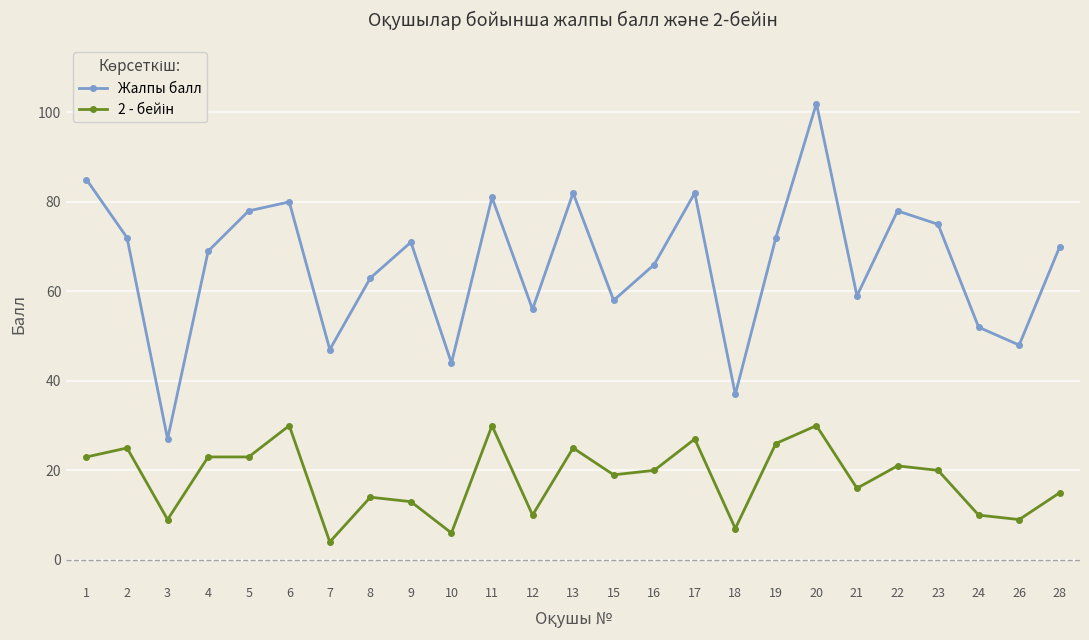

What is the sum of all Жалпы балл values?

1654